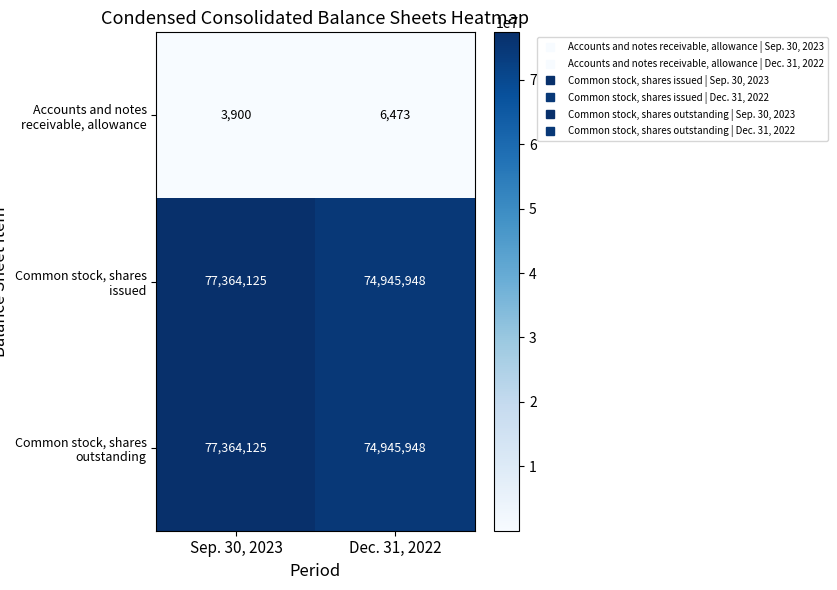

At how many categories does at least one series exceed 58347503?

2